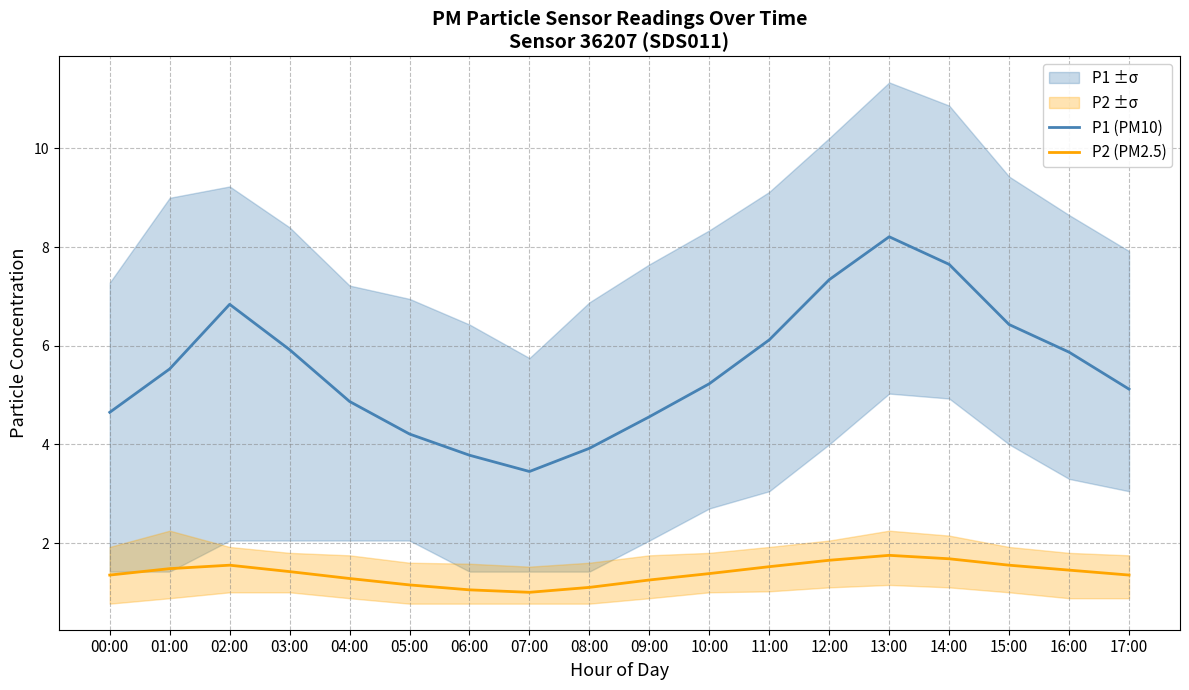

What is the label of the 17th point from the right?

01:00